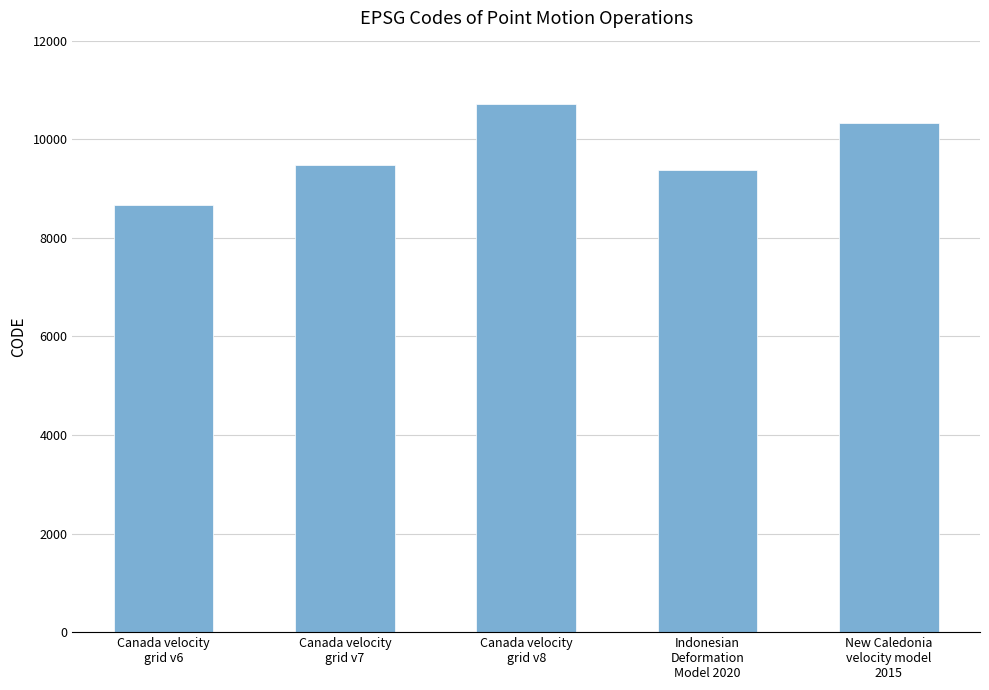

Approximately how many times larger is the value at New Caledonia
velocity model
2015 compared to Canada velocity
grid v6?

1.2